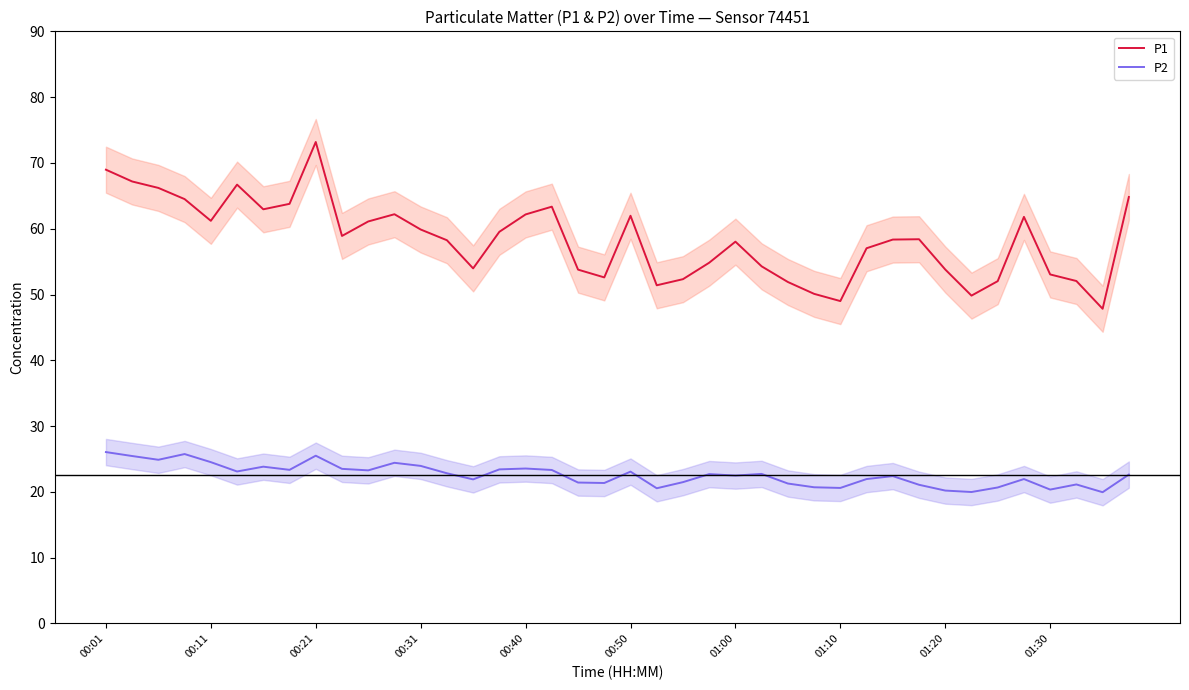

True or false: P1 and P2 intersect in this chart.

False